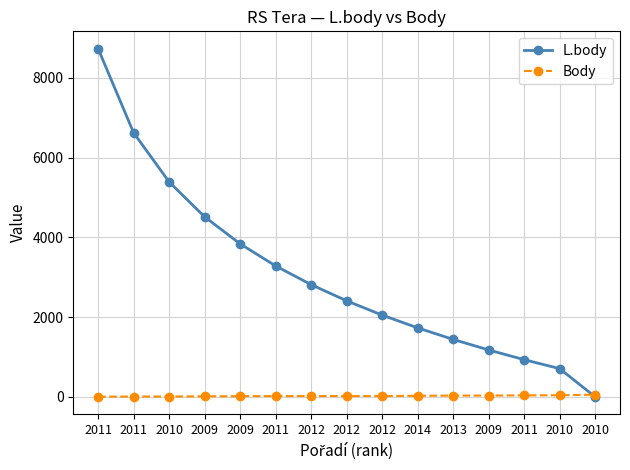

Rank the categories by L.body value from lowest to highest.

2010, 2010, 2011, 2009, 2013, 2014, 2012, 2012, 2012, 2011, 2009, 2009, 2010, 2011, 2011